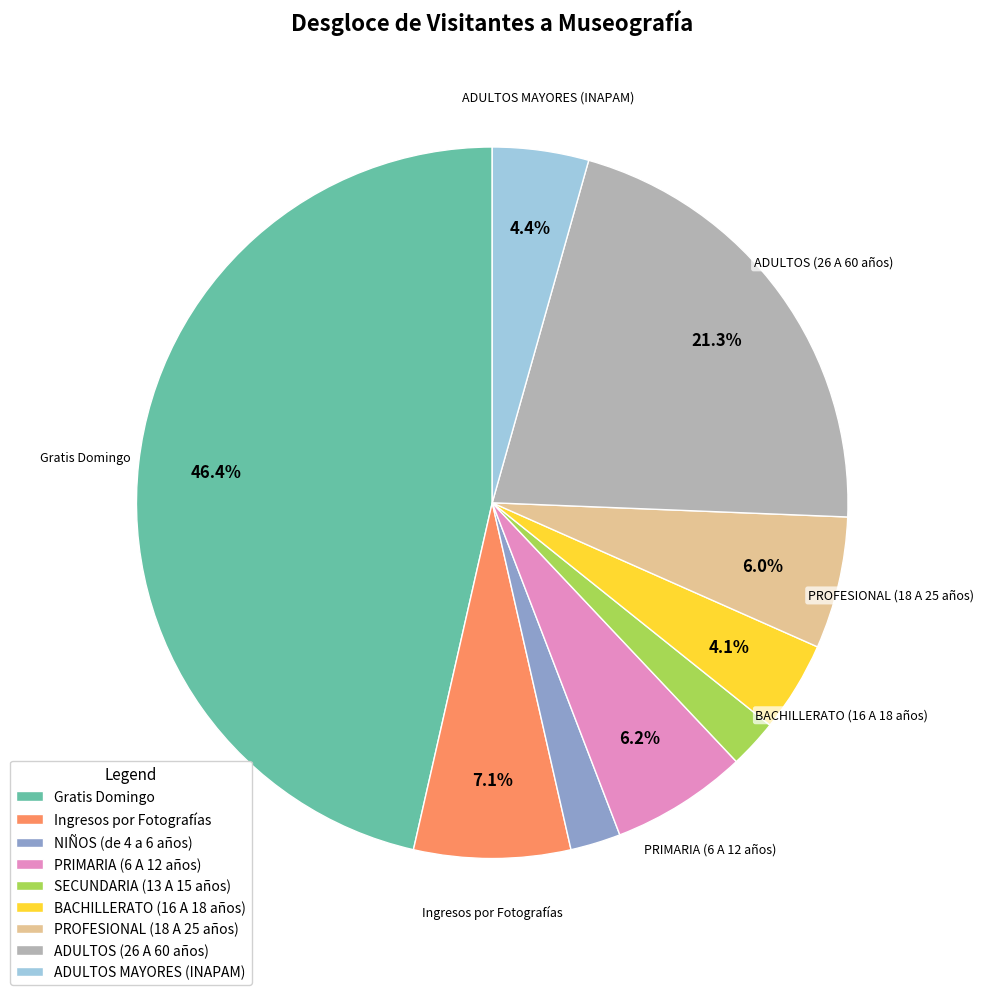

Approximately how many times larger is the value at ADULTOS (26 A 60 años) compared to Gratis Domingo?

0.5